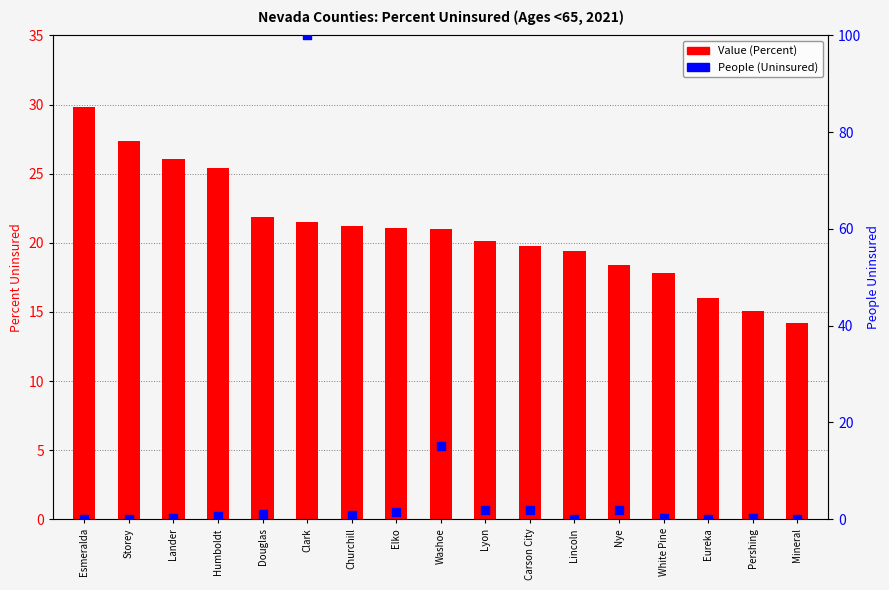

Which series has the largest total across all categories?

Value (Percent)